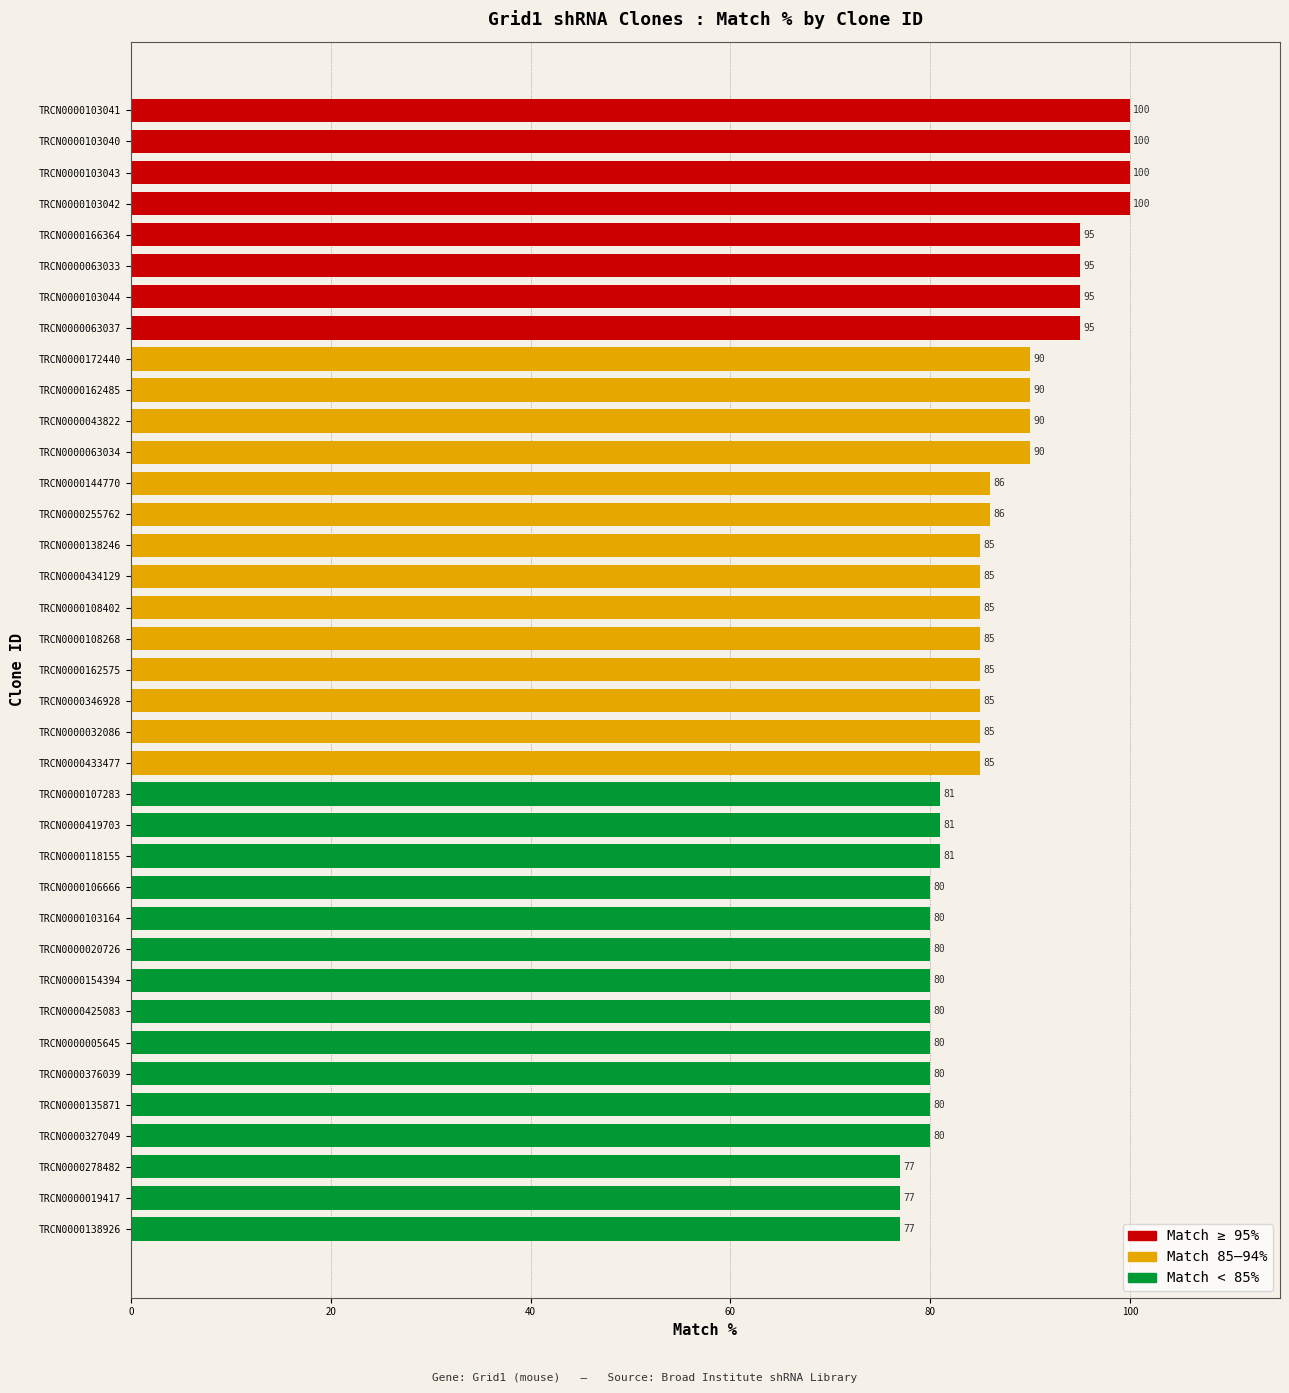

Reading top to bottom, extract all data points from this chart.

TRCN0000103041=100	TRCN0000103040=100	TRCN0000103043=100	TRCN0000103042=100	TRCN0000166364=95	TRCN0000063033=95	TRCN0000103044=95	TRCN0000063037=95	TRCN0000172440=90	TRCN0000162485=90	TRCN0000043822=90	TRCN0000063034=90	TRCN0000144770=86	TRCN0000255762=86	TRCN0000138246=85	TRCN0000434129=85	TRCN0000108402=85	TRCN0000108268=85	TRCN0000162575=85	TRCN0000346928=85	TRCN0000032086=85	TRCN0000433477=85	TRCN0000107283=81	TRCN0000419703=81	TRCN0000118155=81	TRCN0000106666=80	TRCN0000103164=80	TRCN0000020726=80	TRCN0000154394=80	TRCN0000425083=80	TRCN0000005645=80	TRCN0000376039=80	TRCN0000135871=80	TRCN0000327049=80	TRCN0000278482=77	TRCN0000019417=77	TRCN0000138926=77